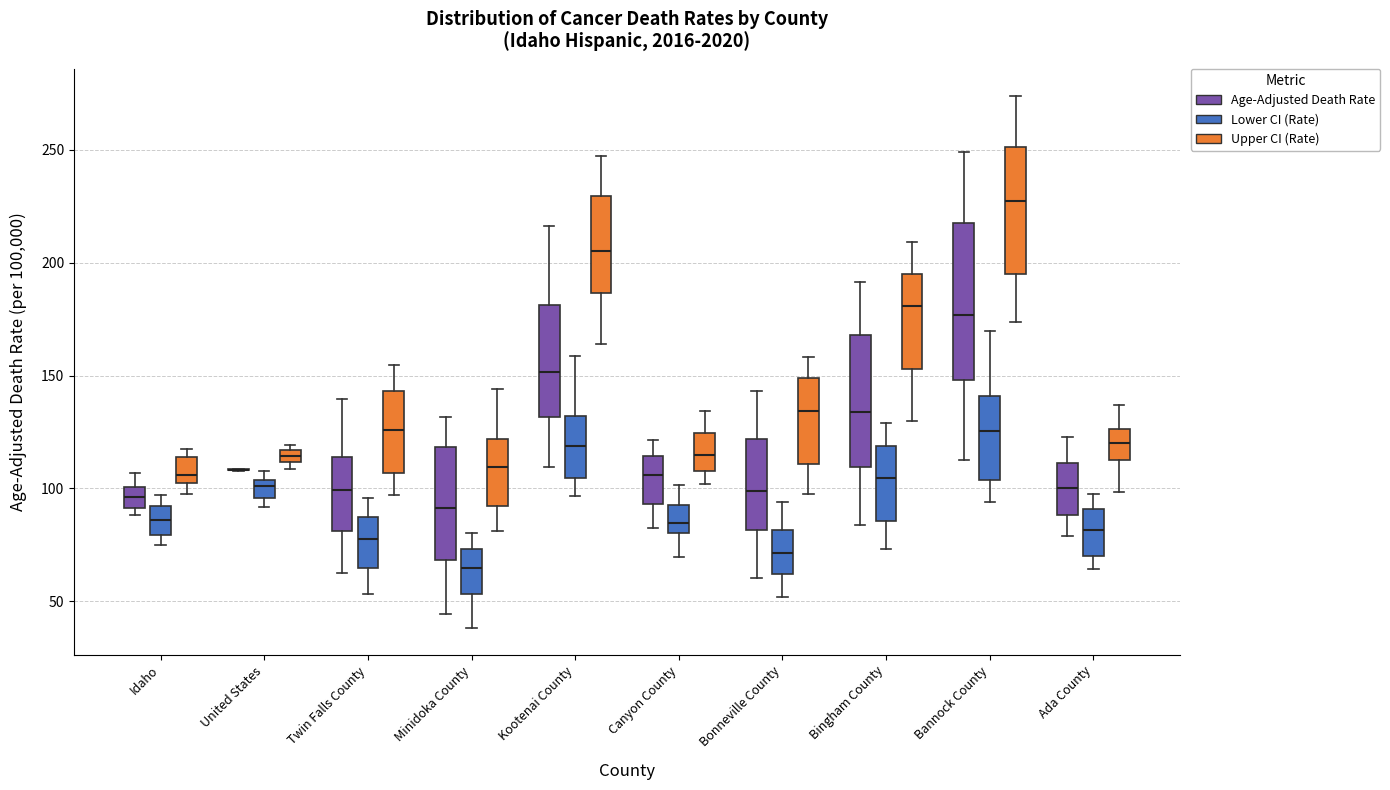

Comparing the boxes themselves (not the whiskers), which one is the tallest?

Bannock County (Age-Adjusted Death Rate)